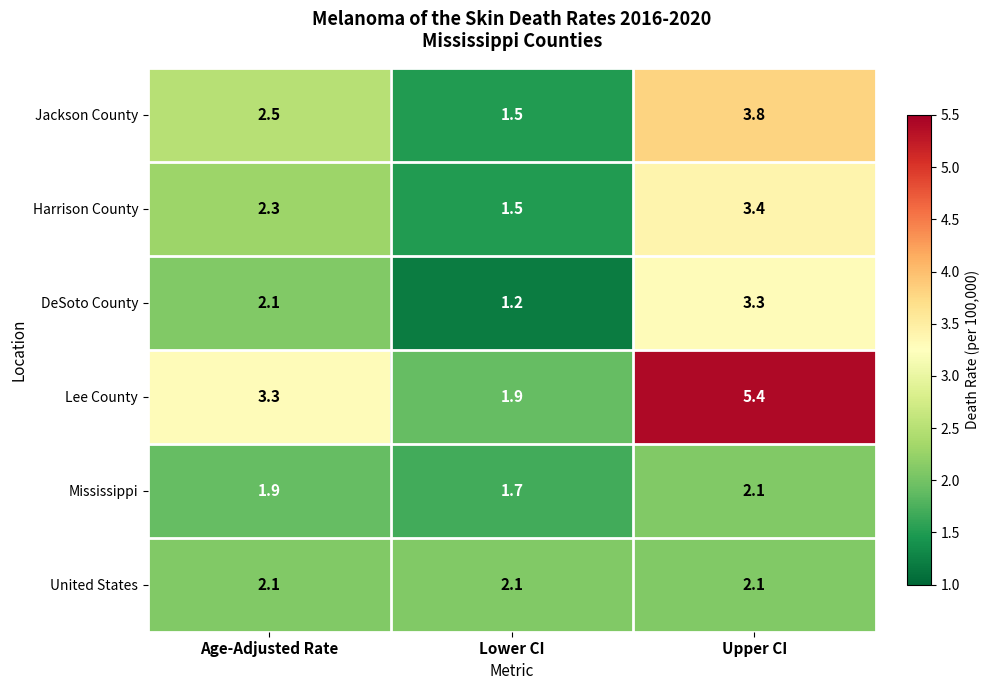

What is the average value of the Lee County series?

3.5